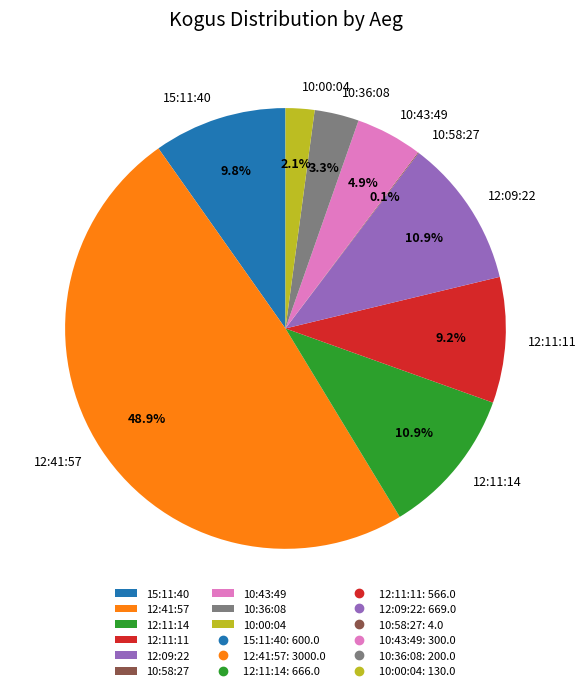

Is the sum of 12:41:57 and 12:11:11 greater than half?

Yes